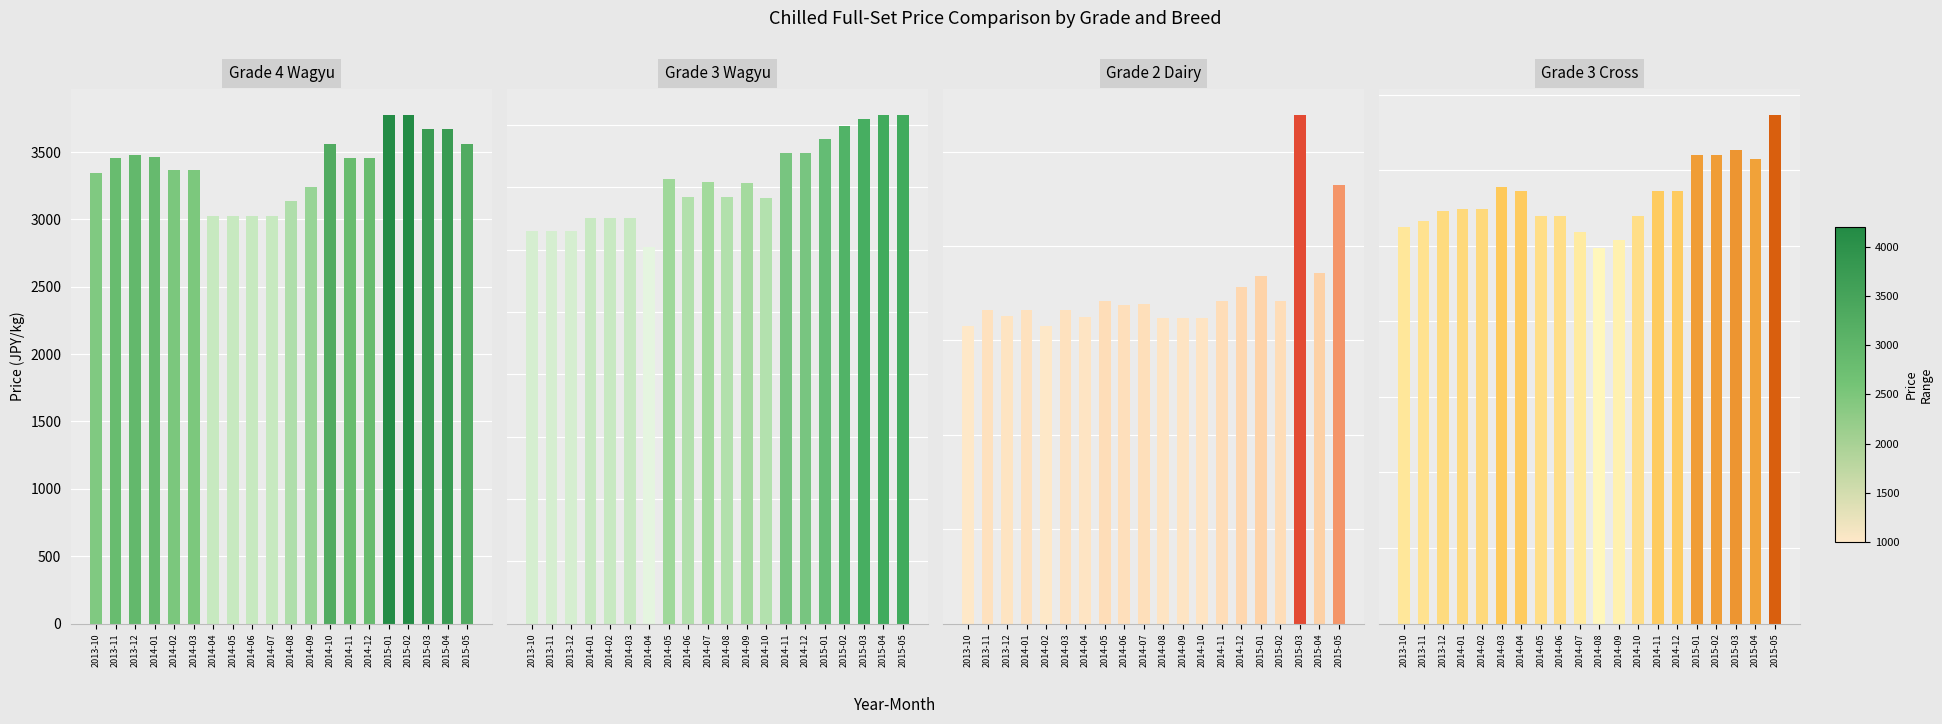

What is the maximum value shown in the chart?

4084.6